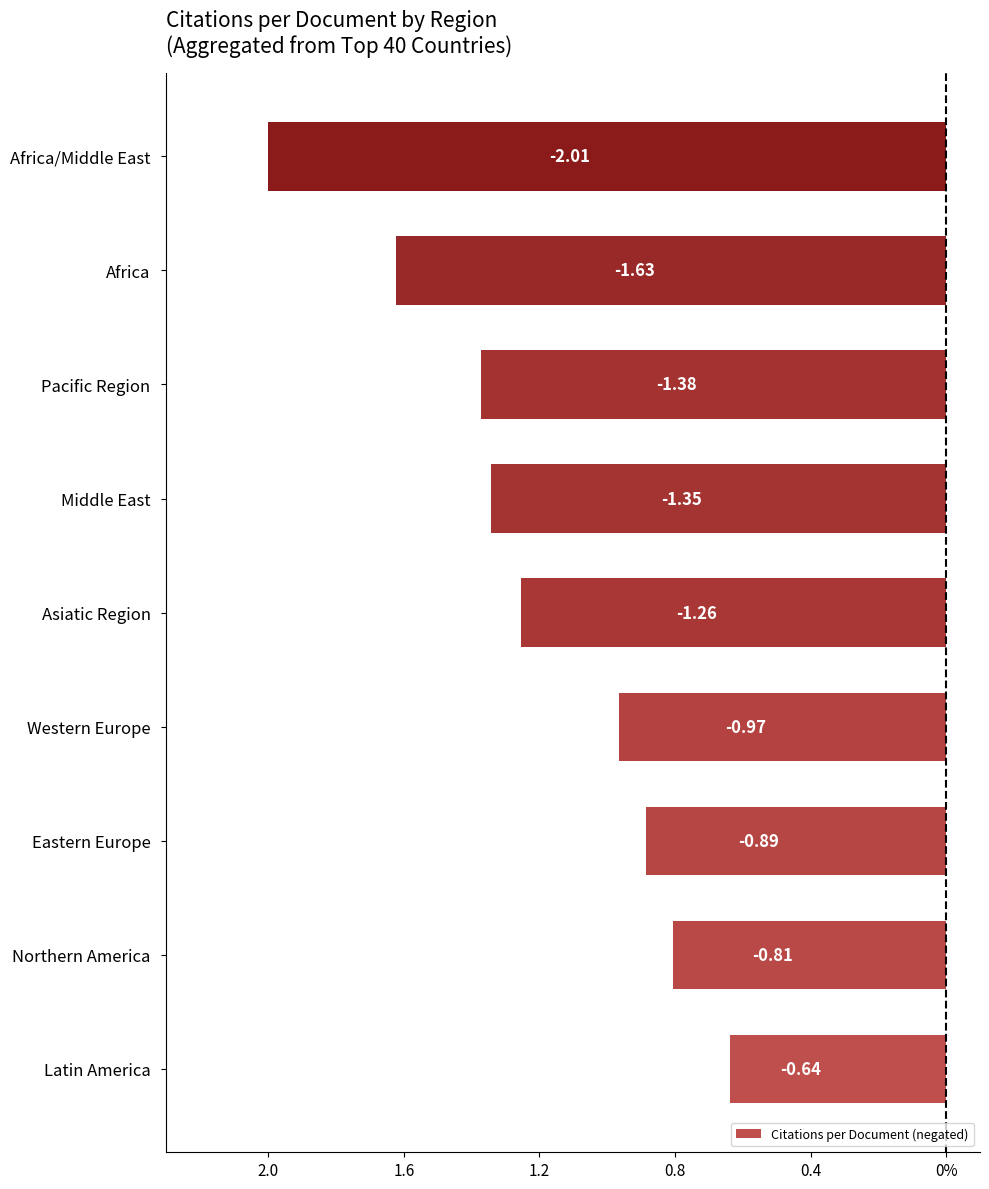

What is the sum of all values?

-10.9